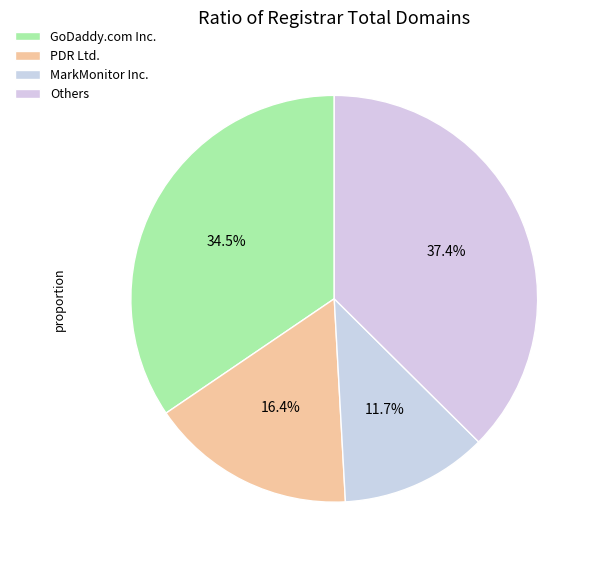

Count the number of slices in the pie.

4